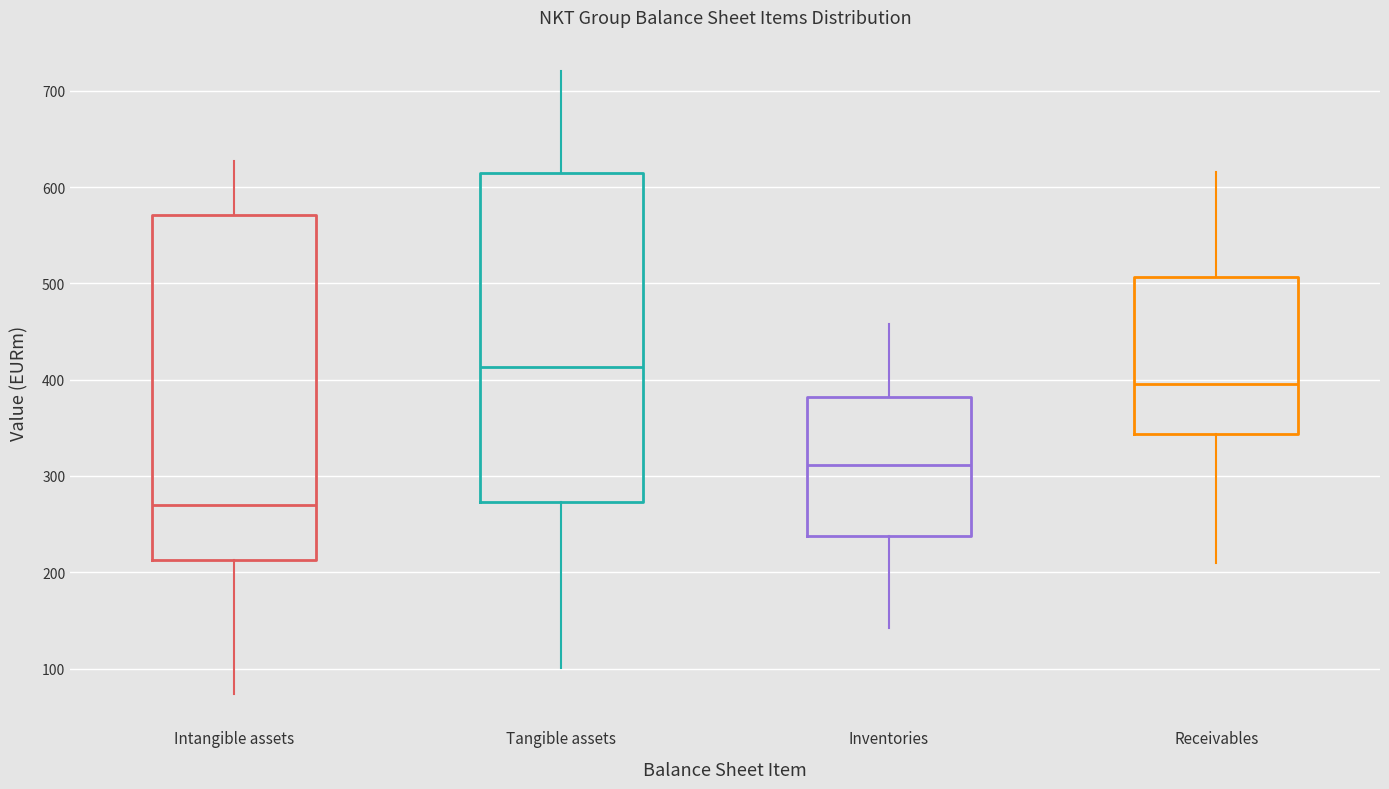

Comparing the boxes themselves (not the whiskers), which one is the tallest?

Intangible assets